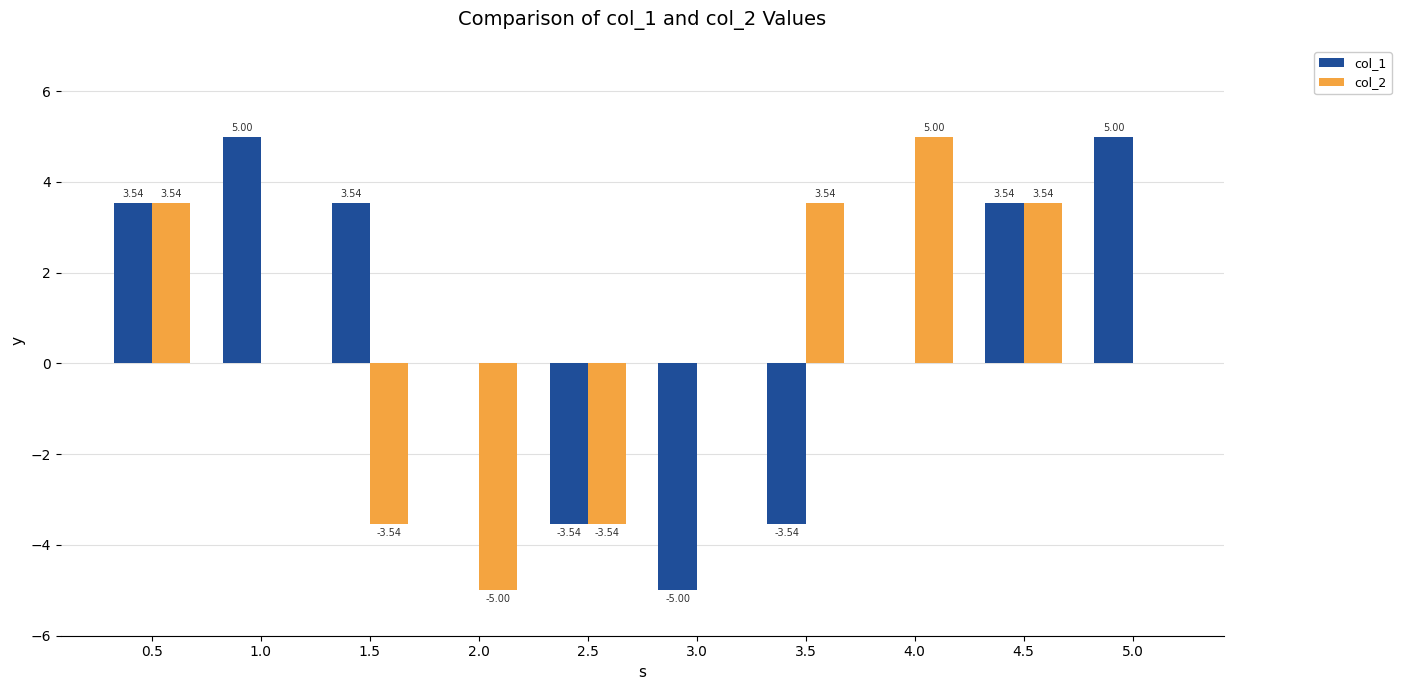

Which series changed the most between 2.0 and 4.5?

col_2